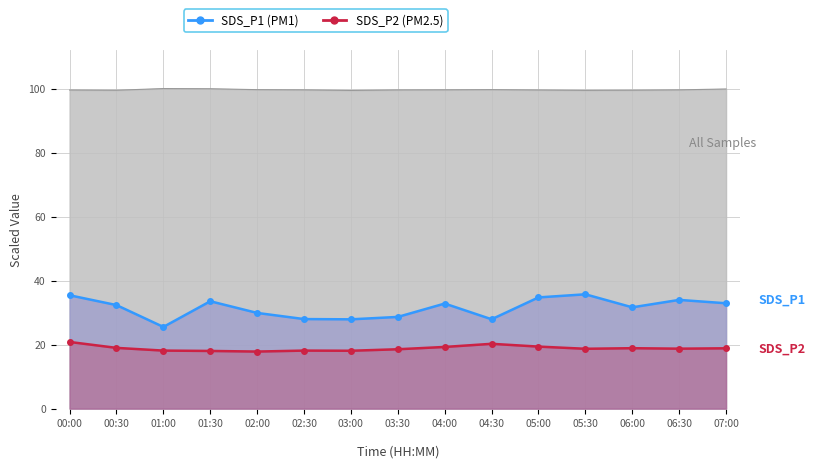

How many lines are shown in the chart?

2